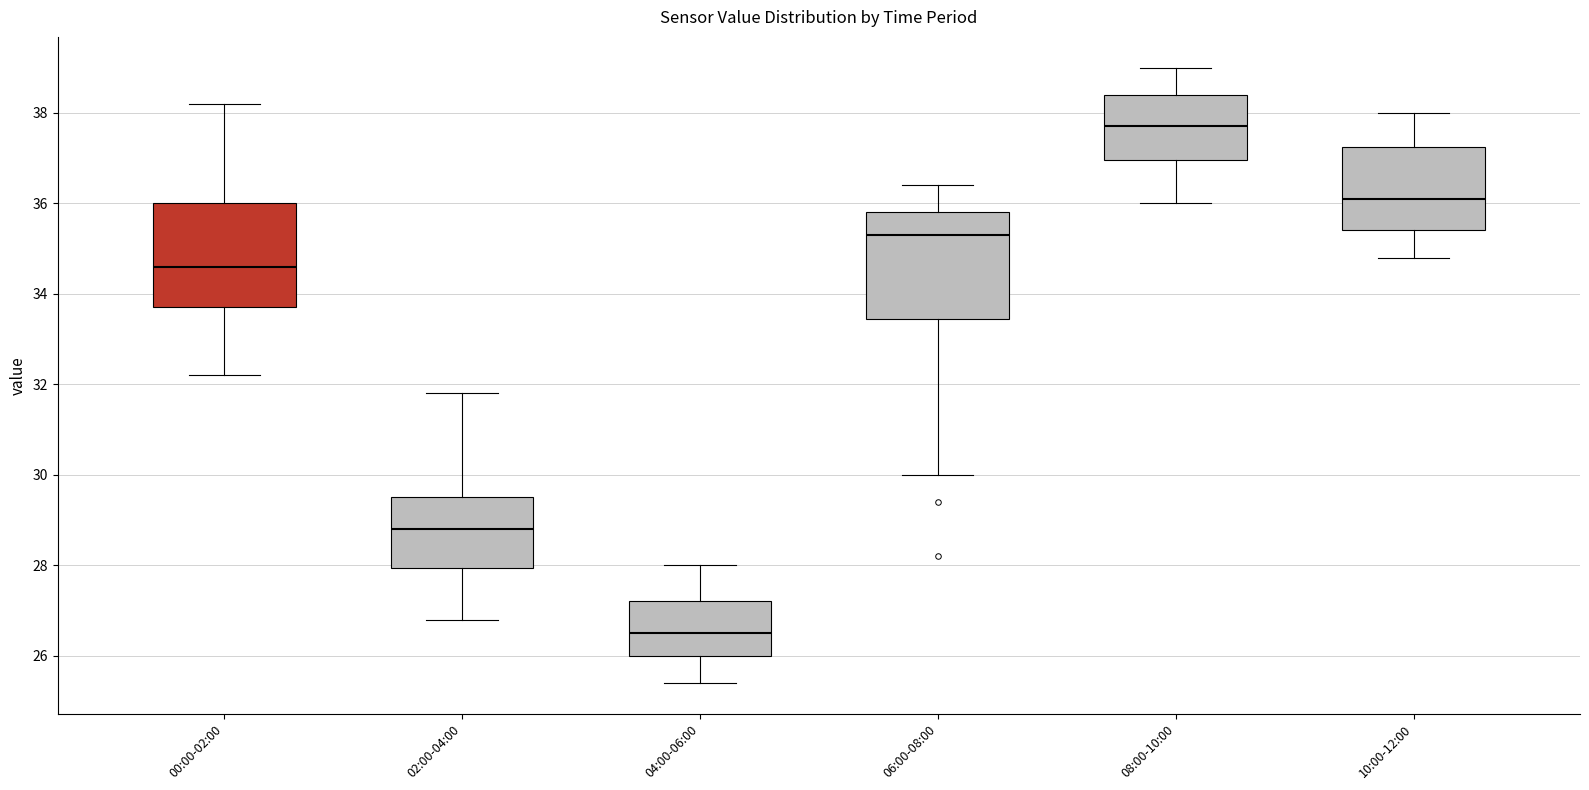

Reading left to right, read every box against the y-axis: the position of its median line, the range the box covers, and the ends of its whiskers. The values are not printed on the chart, so give them approximately, as read against the axis.

00:00-02:00: median 34.6, box 33.8 to 36.0, whiskers 32.2 to 38.2
02:00-04:00: median 28.8, box 28.0 to 29.6, whiskers 26.8 to 31.8
04:00-06:00: median 26.6, box 26.0 to 27.2, whiskers 25.4 to 28.0
06:00-08:00: median 35.4, box 33.4 to 35.8, whiskers 30.0 to 36.4
08:00-10:00: median 37.8, box 37.0 to 38.4, whiskers 36.0 to 39.0
10:00-12:00: median 36.2, box 35.4 to 37.2, whiskers 34.8 to 38.0